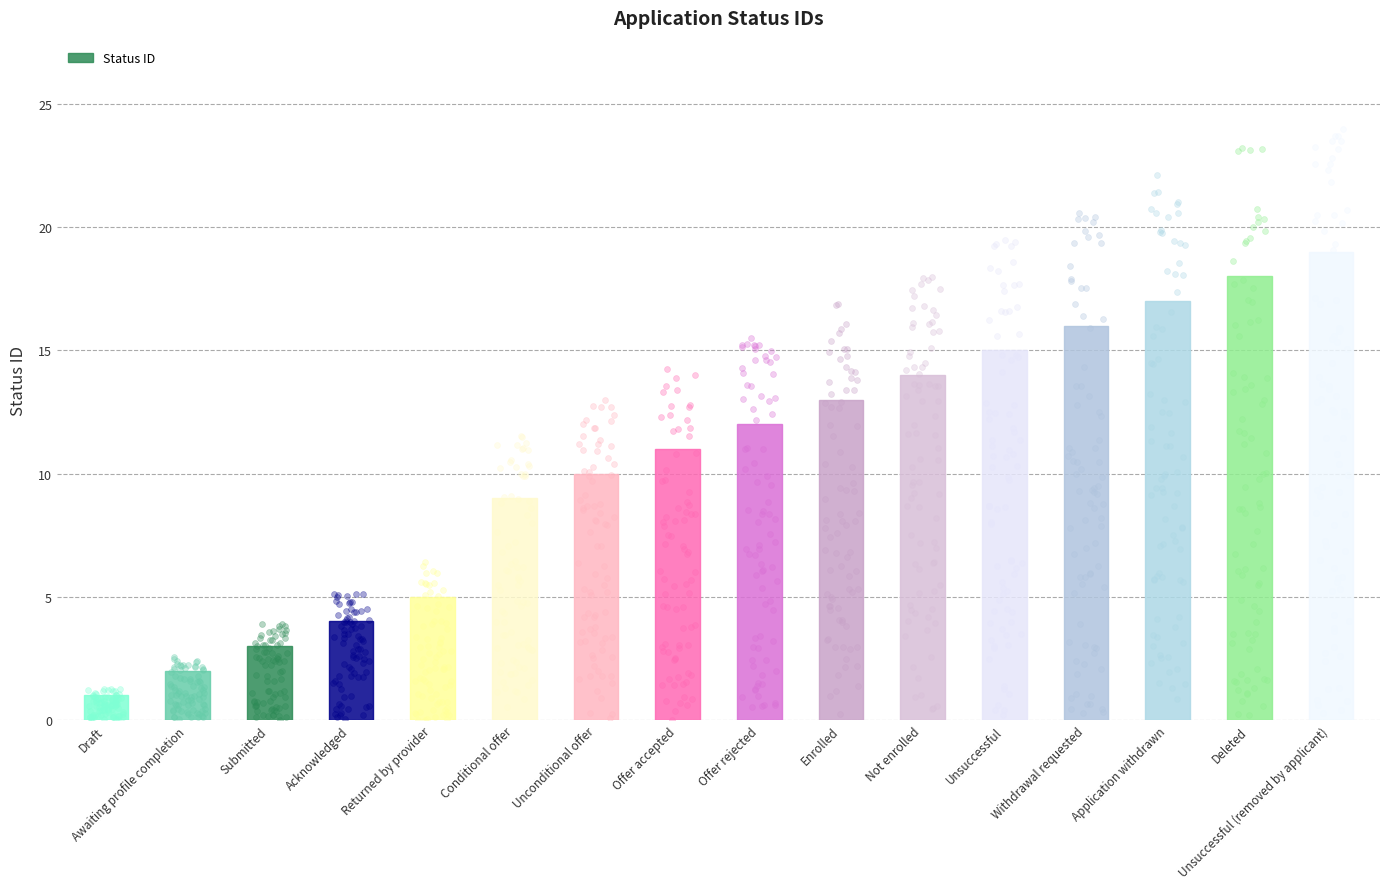

Which has a higher value, Submitted or Enrolled?

Enrolled